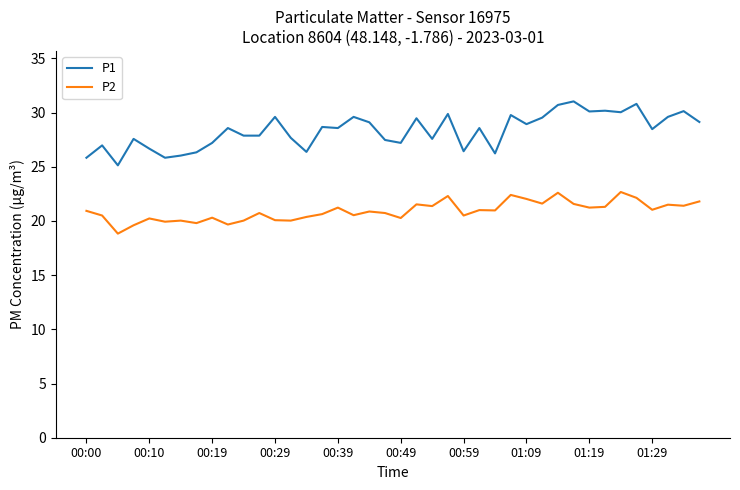

Which series has the largest total across all categories?

P1